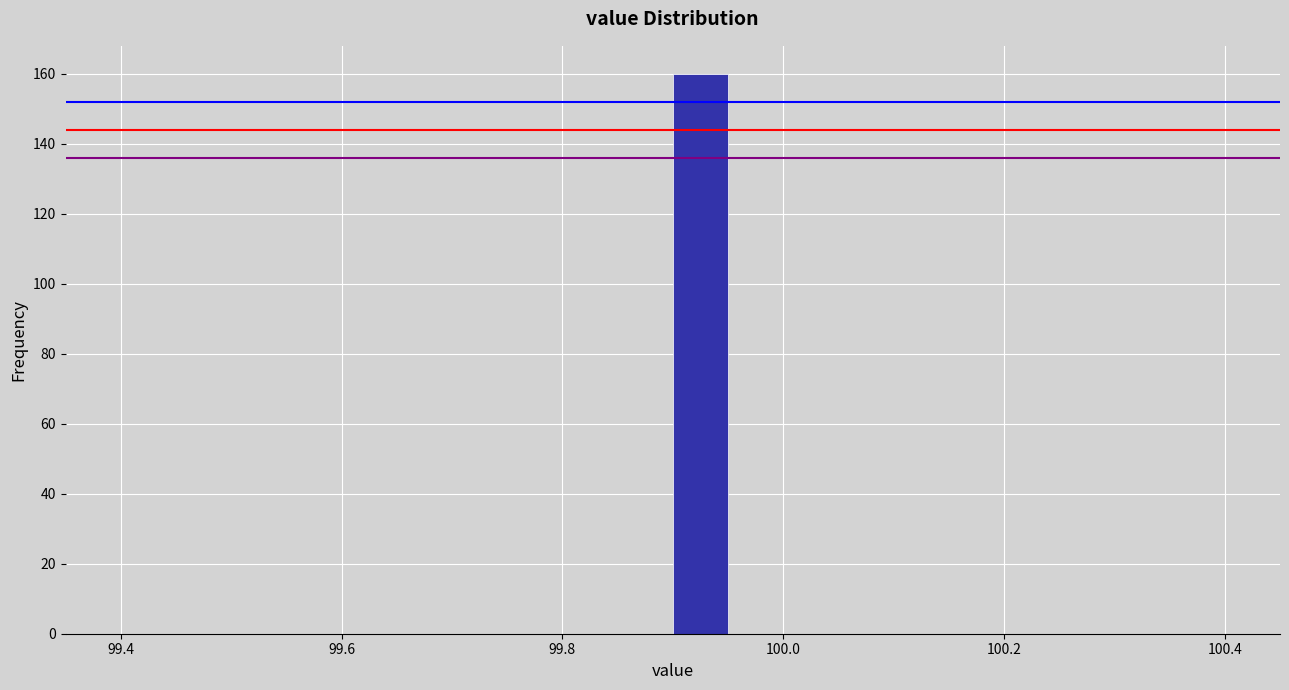

Around what value on the x-axis is the tallest bar? Give the approximate position of its centre, as read against the axis.

99.92